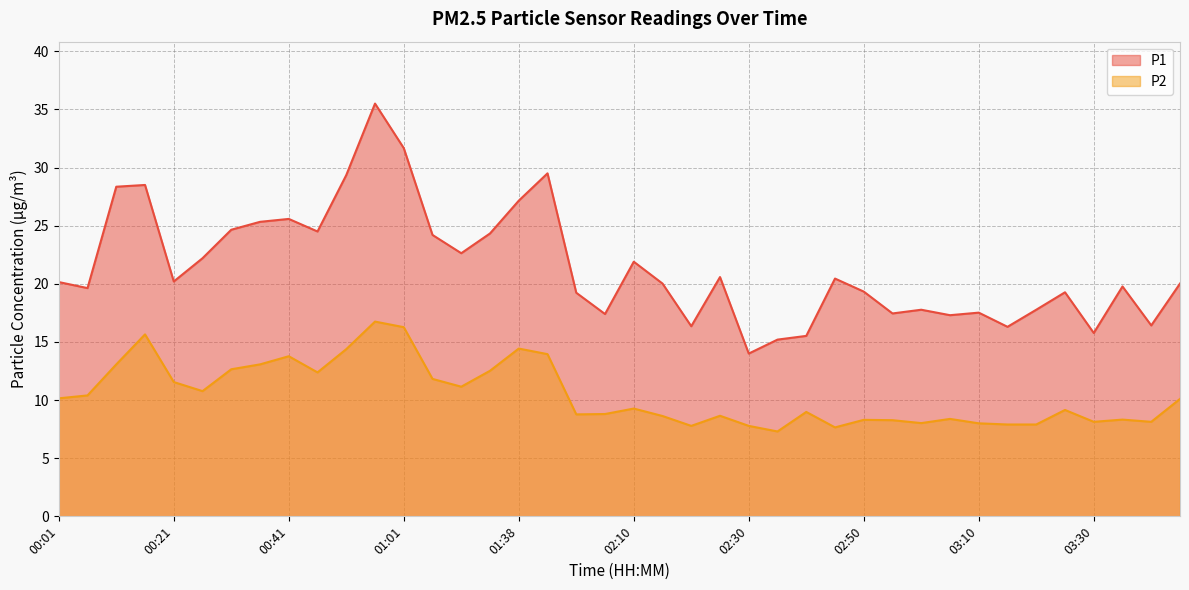

Between 02:45 and 02:55, which series saw the biggest shift?

P1